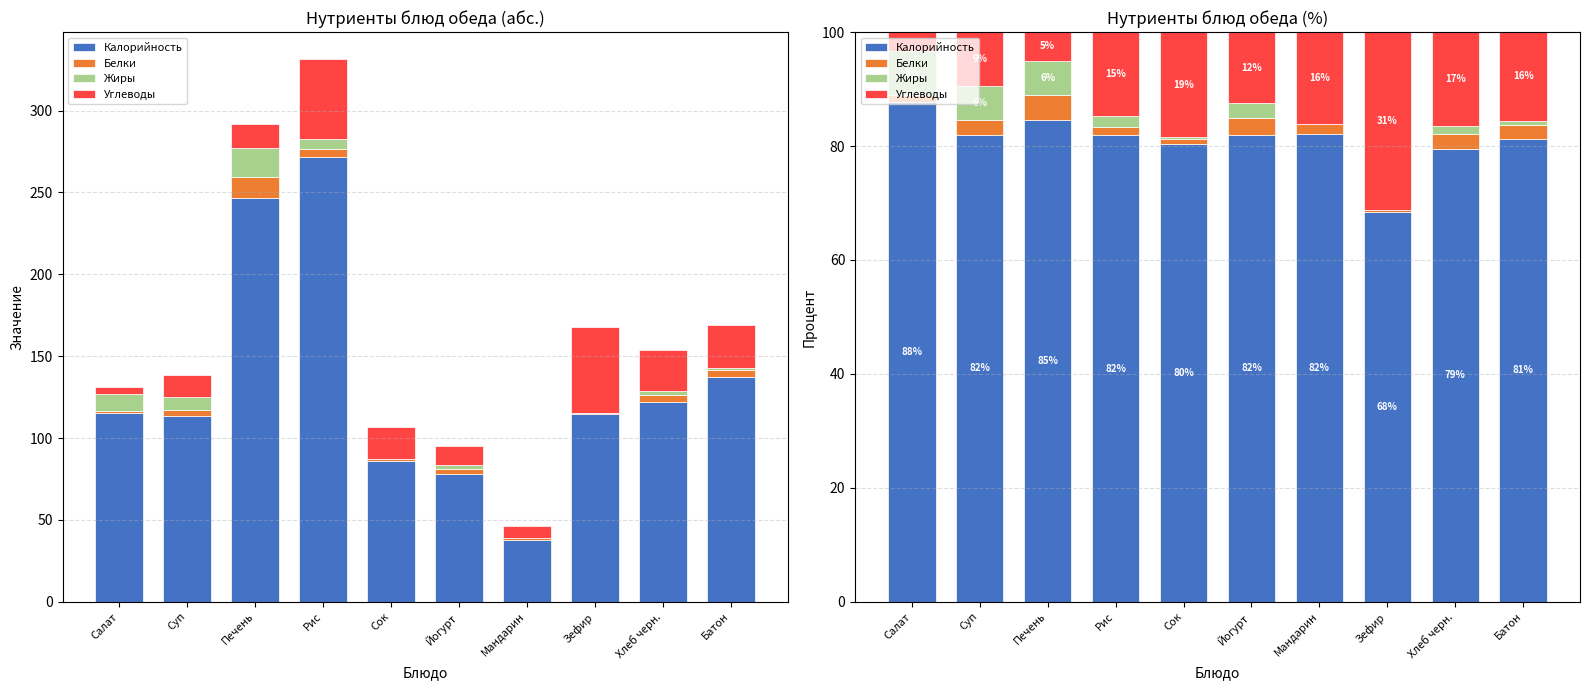

How many values in the Калорийность series are below 81?

3